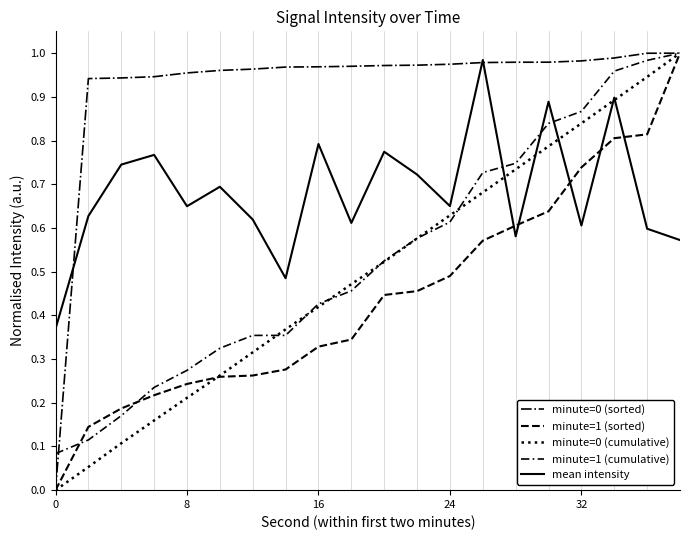

How many positive values does the minute=0 (sorted) series have?

19